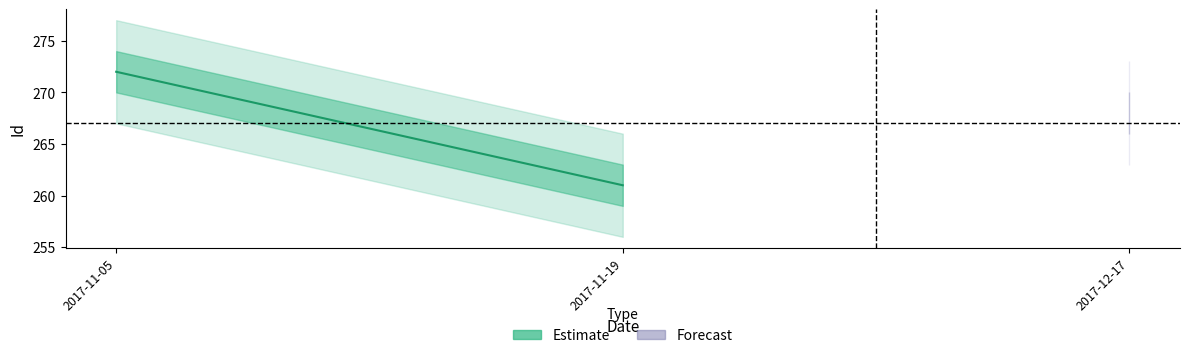

What is the value of the 1st point from the left?

272